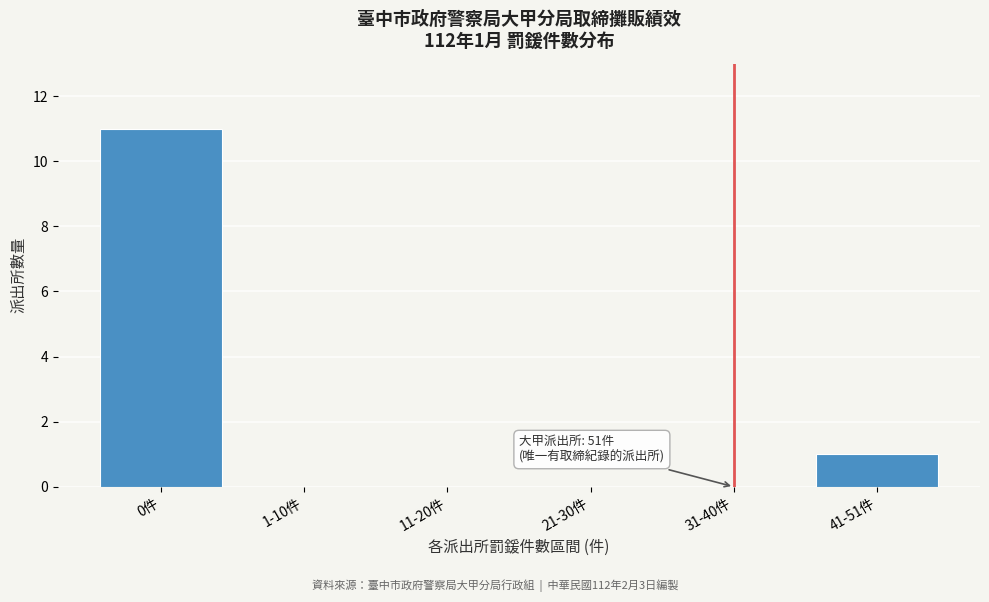

Reading left to right, extract all data points from this chart.

0件=11	1-10件=0	11-20件=0	21-30件=0	31-40件=0	41-51件=1